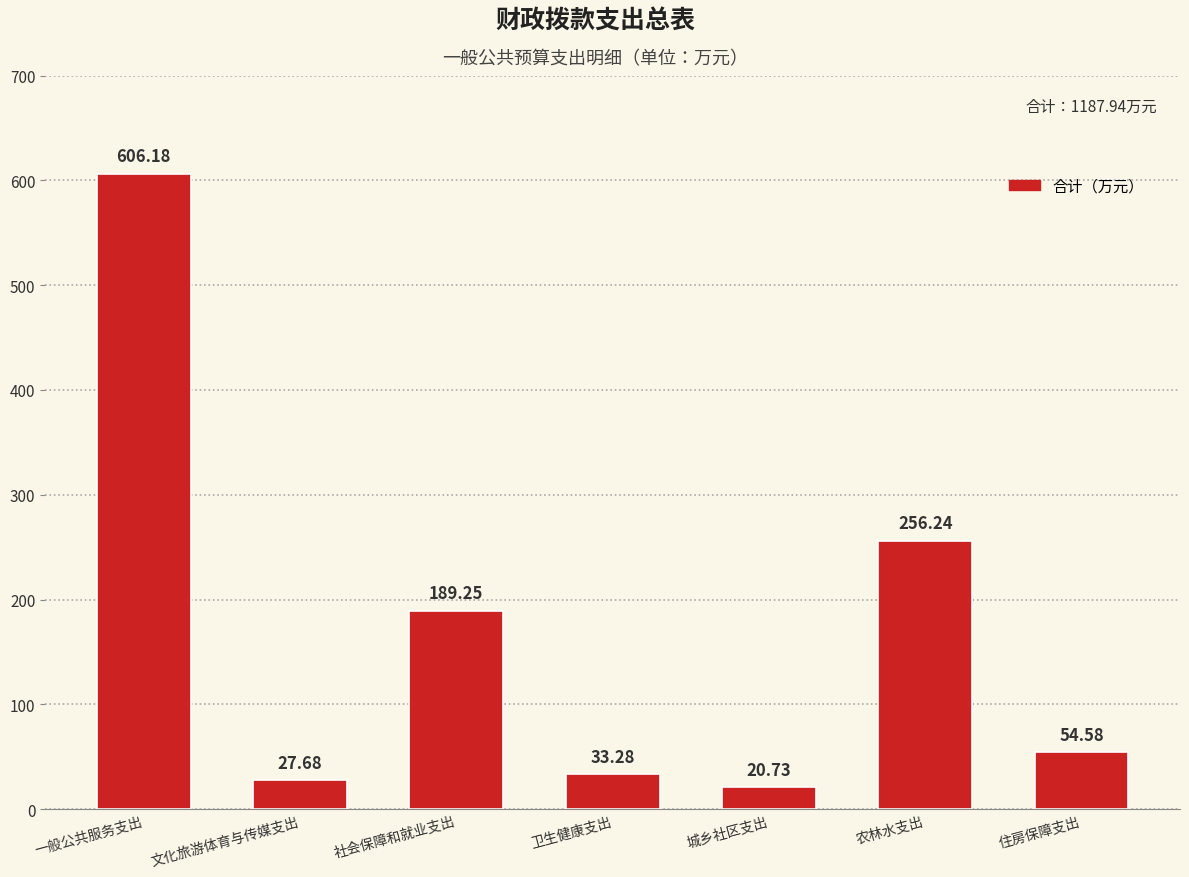

How many data points are less than 54?

3